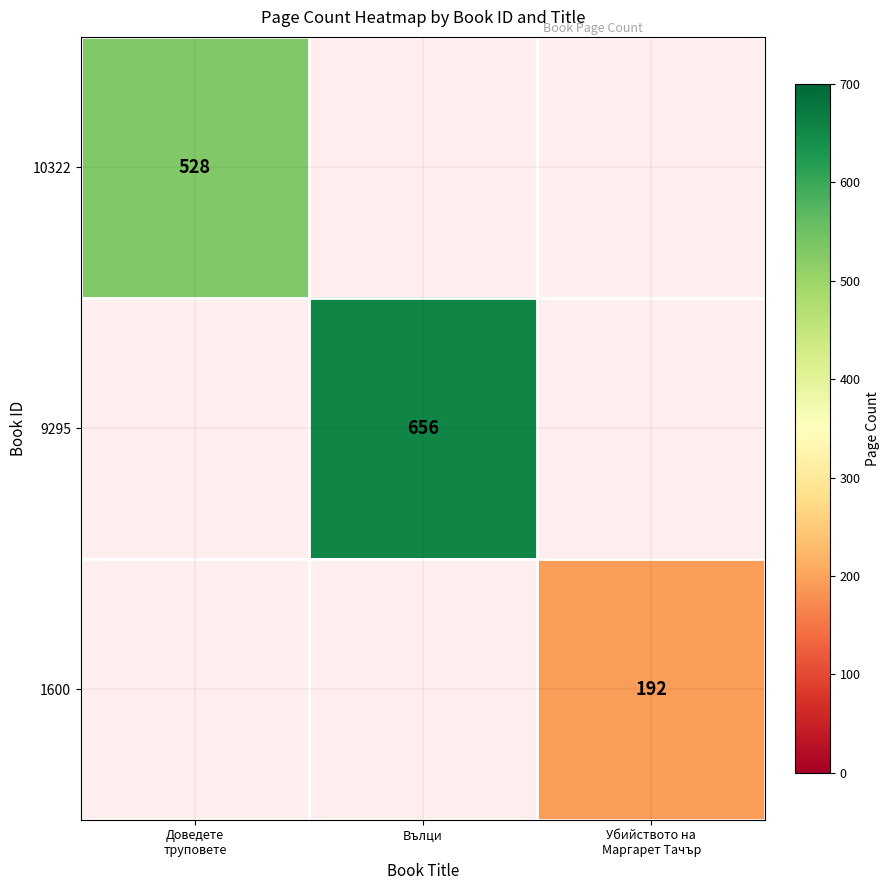

Is it true that 9295 equals 1088 at Вълци?

False